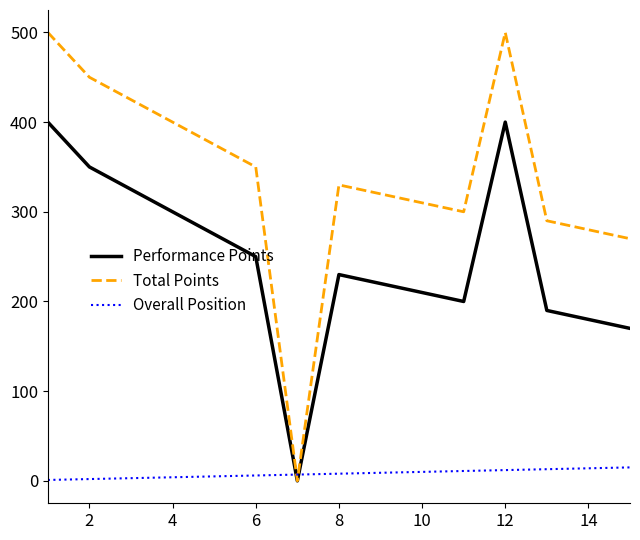

Which series has the largest range (max minus min)?

Total Points